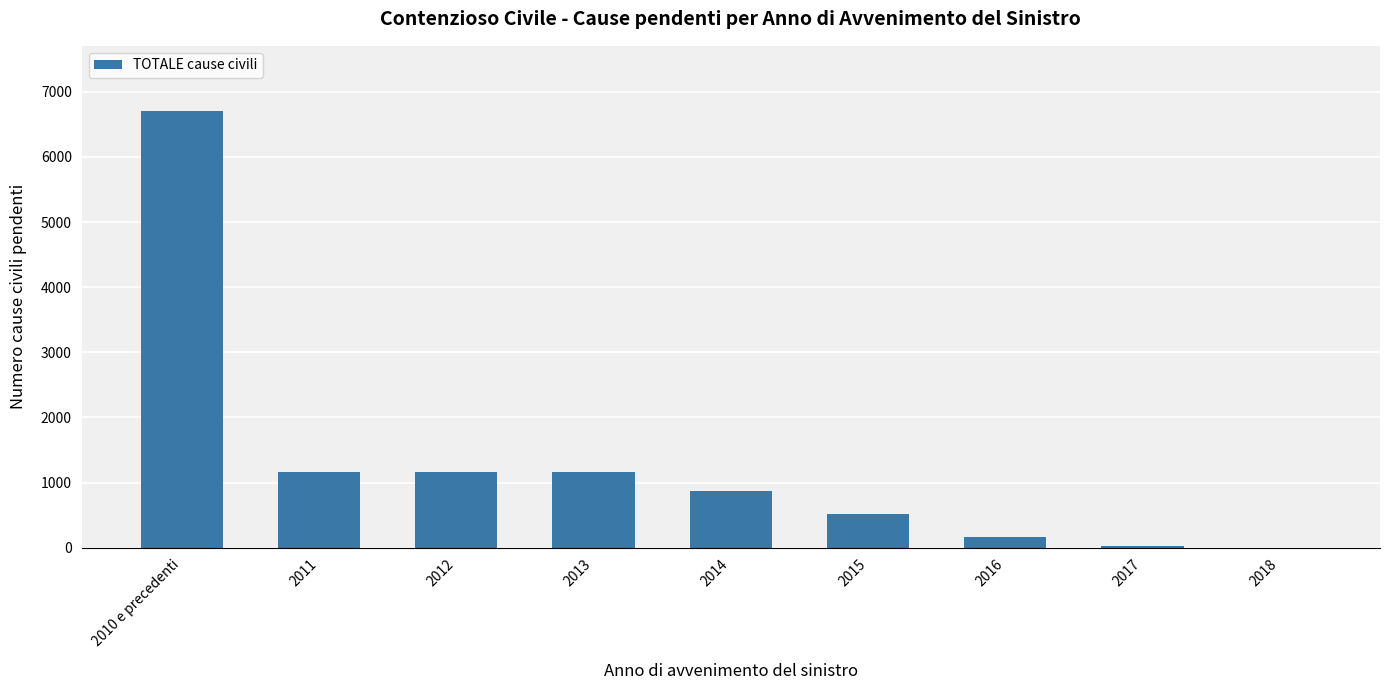

The chart shows a value of 1159 at 2013. True or false?

True